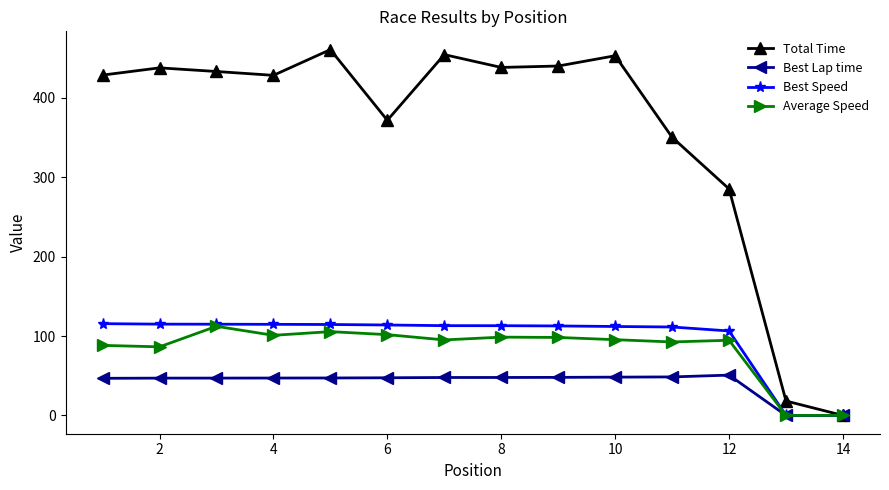

Which series has the widest spread of values?

Total Time